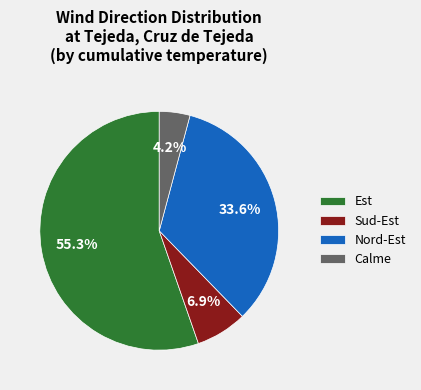

Which category has the smallest portion of the pie?

Calme